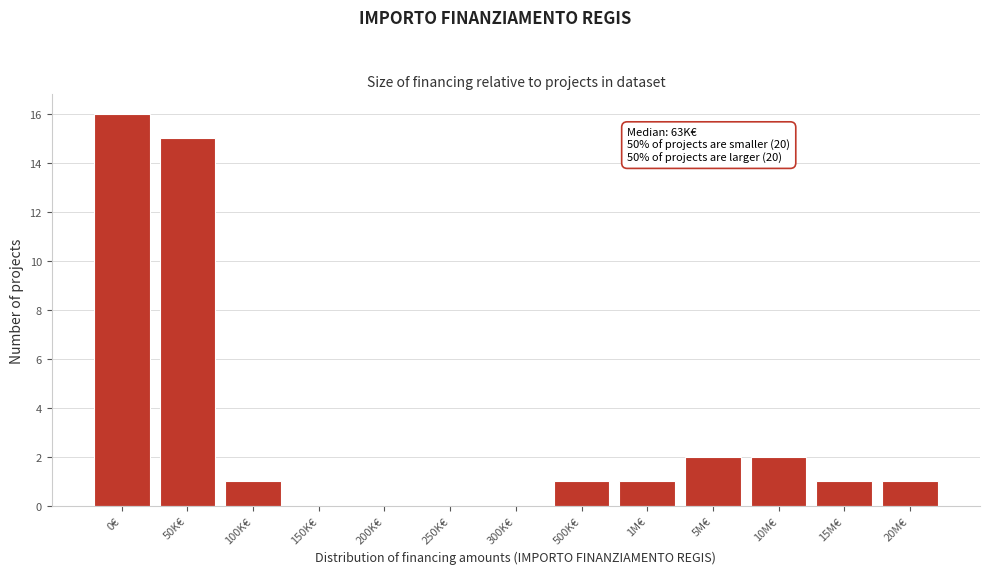

Reading left to right, transcribe all the data shown in this chart.

0€=16	50K€=15	100K€=1	150K€=0	200K€=0	250K€=0	300K€=0	500K€=1	1M€=1	5M€=2	10M€=2	15M€=1	20M€=1